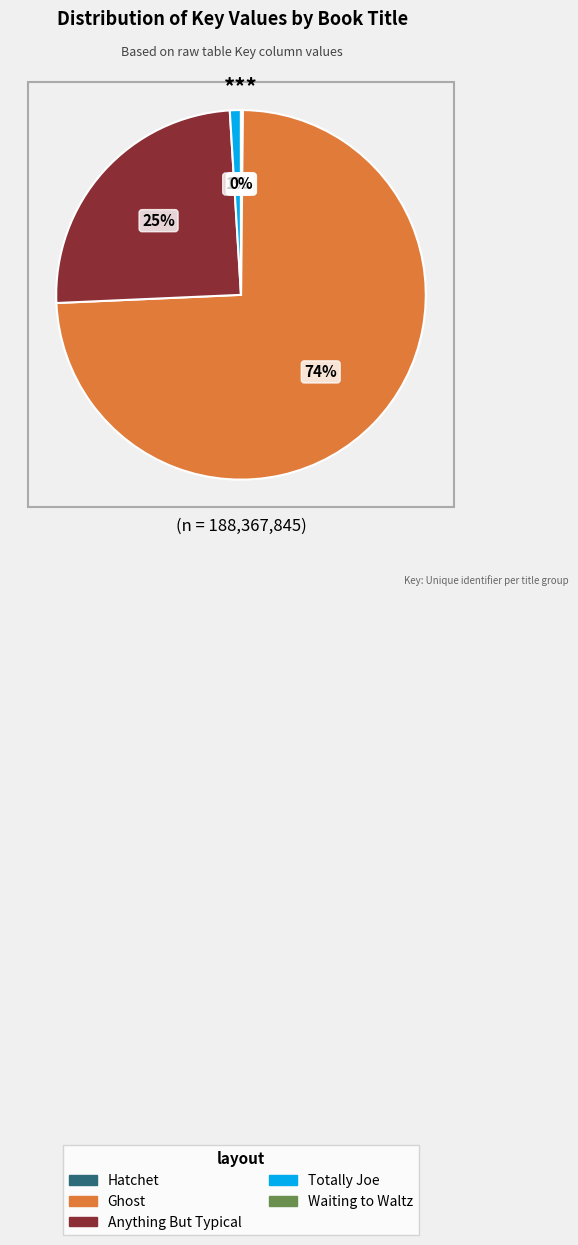

Between Ghost and Anything But Typical, which is larger?

Ghost